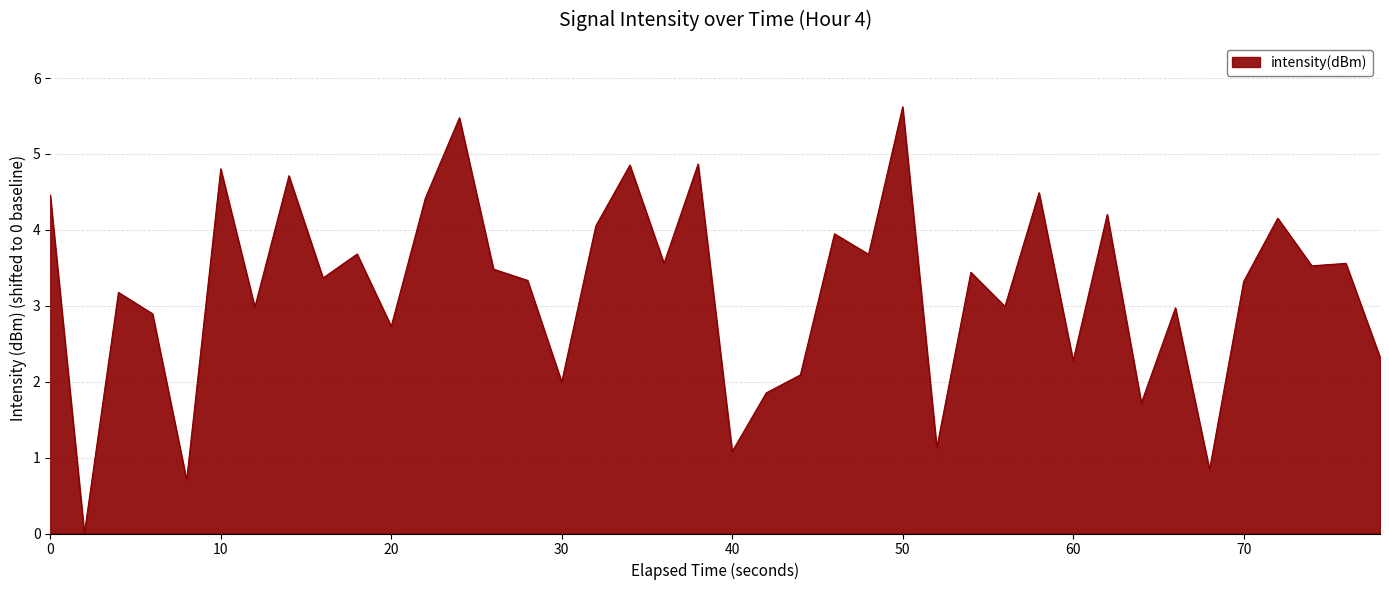

What is the greatest value displayed?

5.6